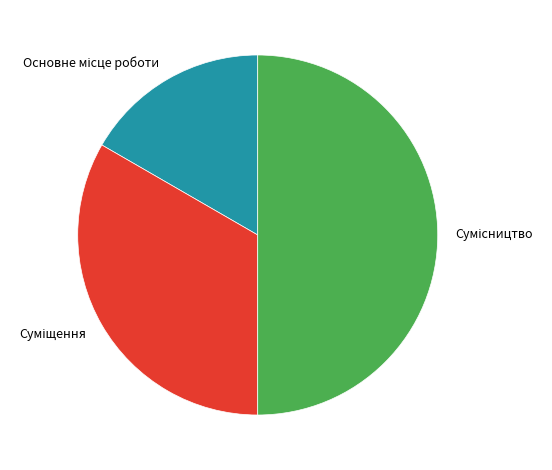

How many slices are in this pie chart?

3